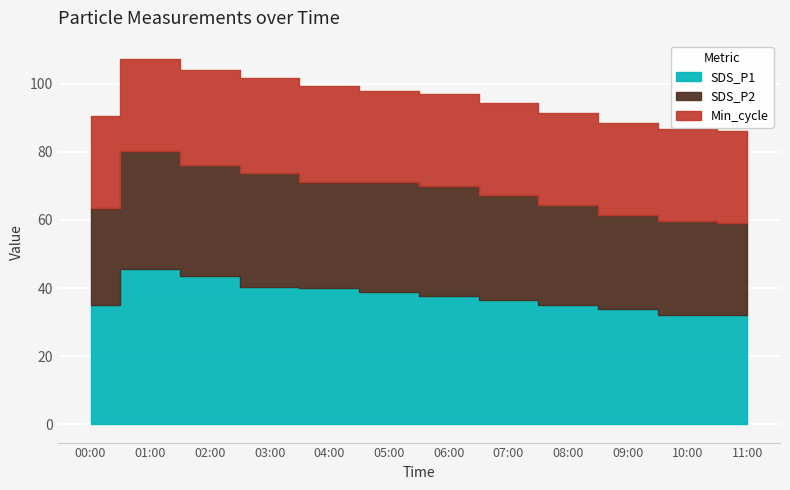

What is the difference between the second highest and second lowest values in the SDS_P2 series?

5.8